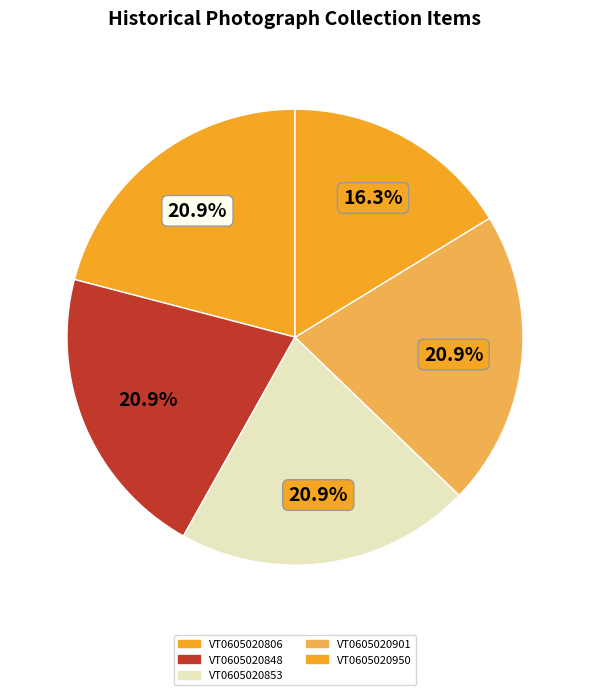

To the nearest percent, what is the combined percentage of VT0605020848 and VT0605020950?

37%